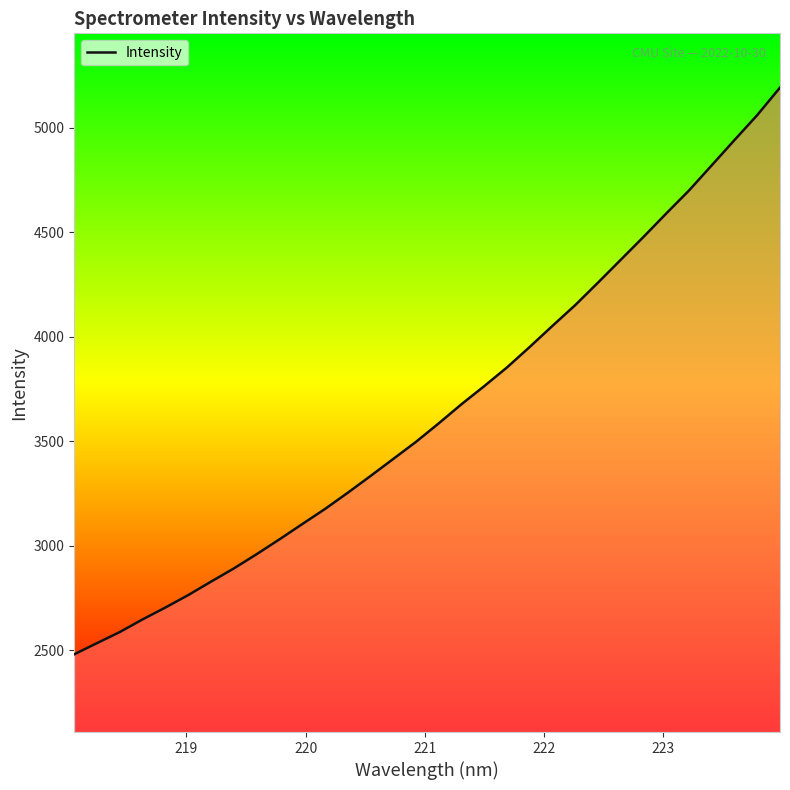

What is the average value?

3644.7